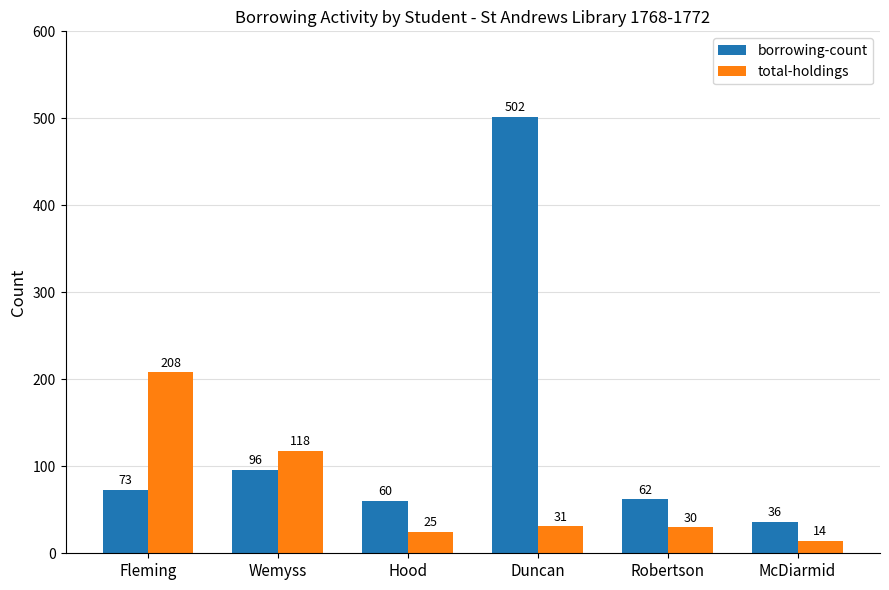

Between Fleming and Duncan, which series saw the biggest shift?

borrowing-count